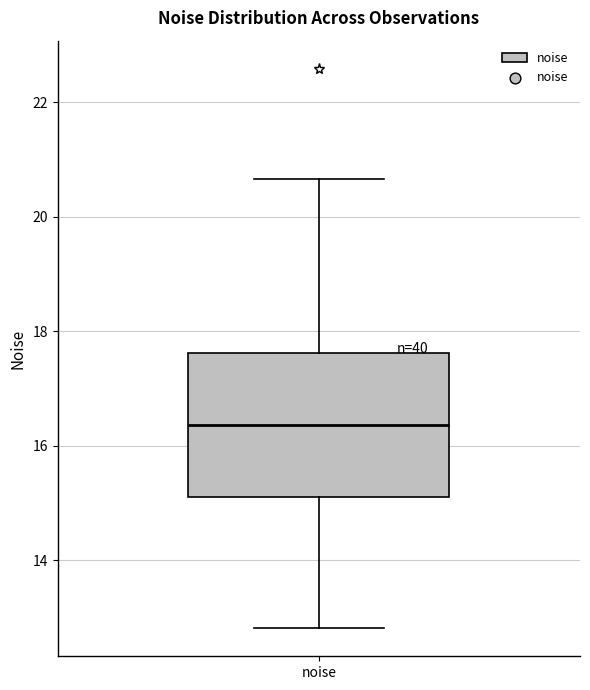

Where does the upper whisker of the box for noise end on the y-axis? The values are not printed on the chart, so give them approximately, as read against the axis.

20.6